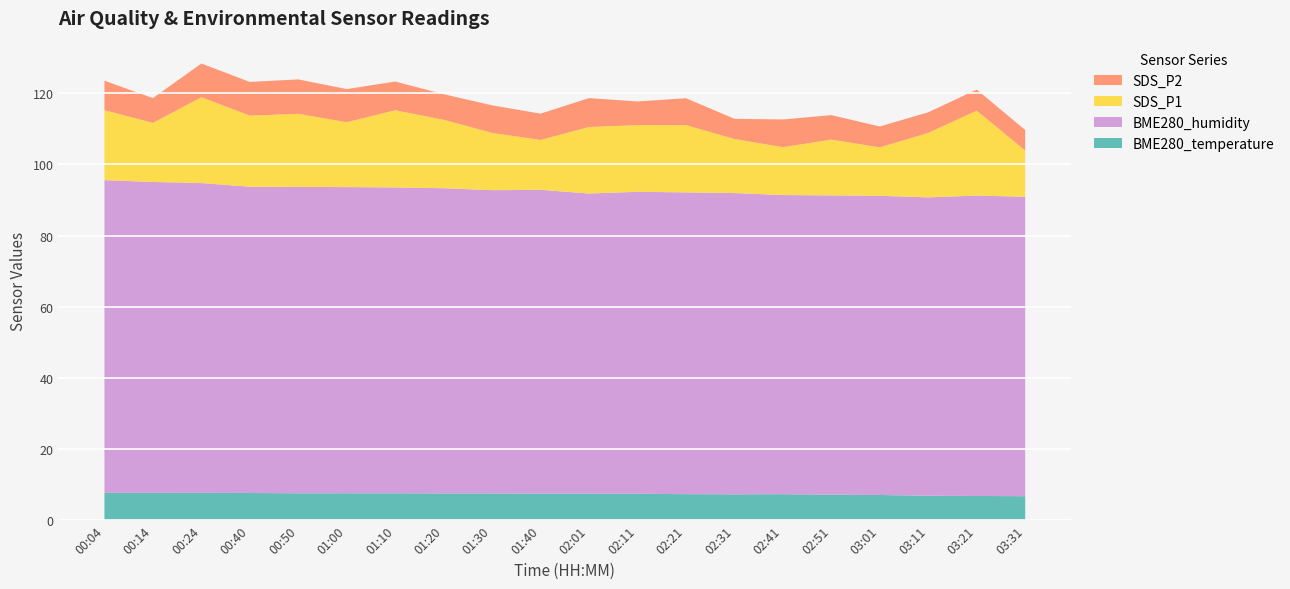

Reading left to right, extract all data points from this chart.

BME280_temperature: 7.7	7.7	7.7	7.7	7.6	7.6	7.6	7.5	7.5	7.5	7.5	7.4	7.3	7.3	7.3	7.2	7.1	6.9	6.8	6.8
BME280_humidity: 87.9	87.4	87.1	86.1	86.1	86.1	86.0	85.8	85.2	85.4	84.3	84.9	84.8	84.7	84.1	84.1	84.1	83.9	84.5	84.2
SDS_P1: 19.7	16.6	24.1	20.0	20.6	18.2	21.7	19.2	16.1	14.0	18.7	18.8	18.9	15.2	13.4	15.7	13.6	18.1	23.9	13.0
SDS_P2: 8.3	7.0	9.5	9.5	9.7	9.3	8.1	7.2	7.8	7.4	8.1	6.7	7.6	5.7	7.8	6.9	5.9	5.8	5.9	5.8